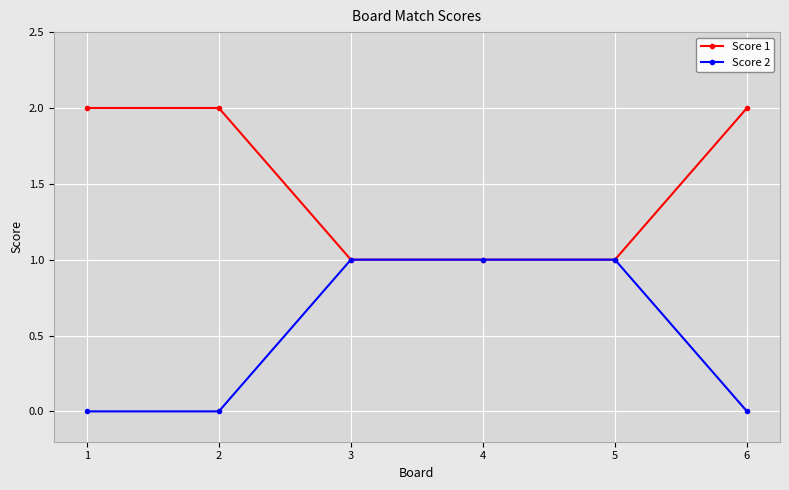

True or false: Score 1 has more than 2 points higher than both neighbors.

False